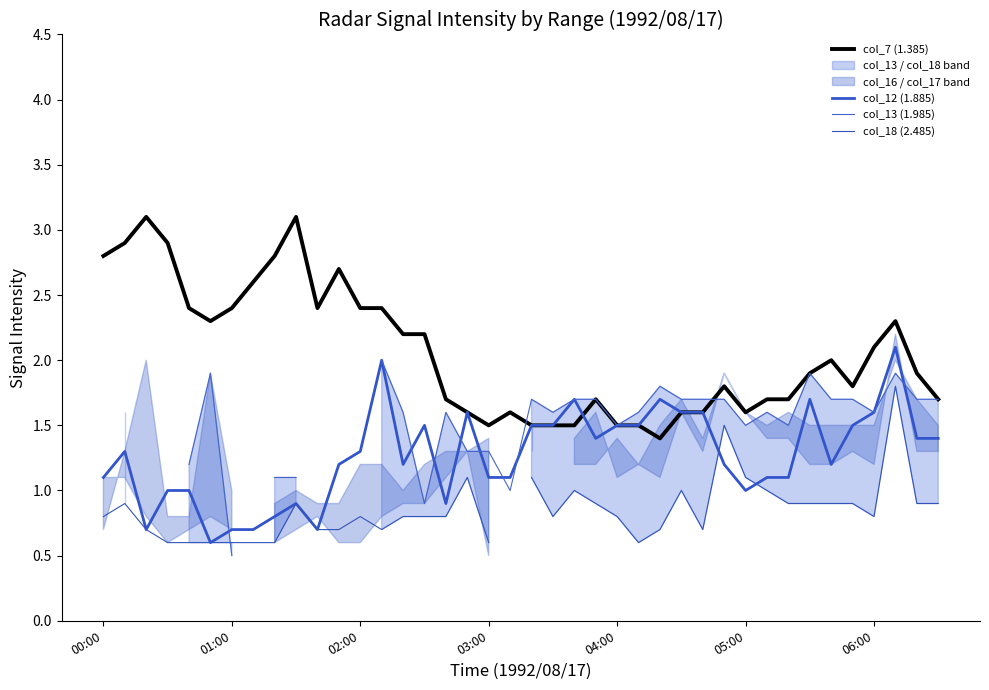

At 16, list the series in order from smallest to largest.

col_18 (2.485), col_12 (1.885), col_13 (1.985), col_7 (1.385)